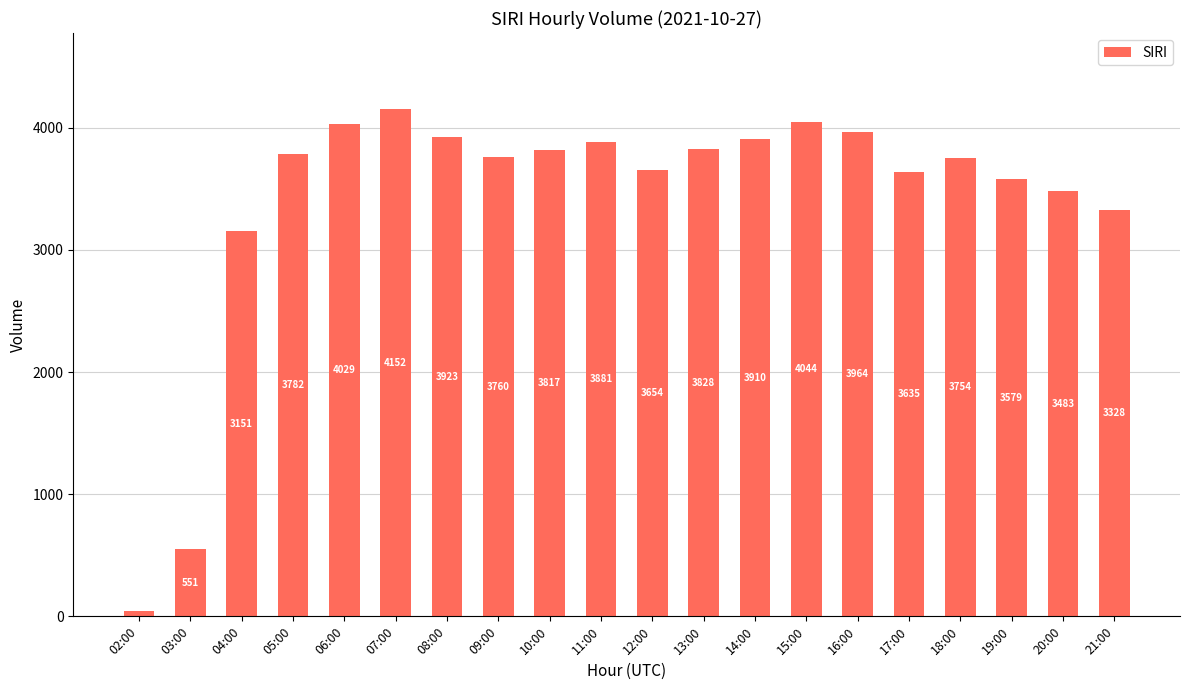

True or false: the data shows 46 at 02:00.

True